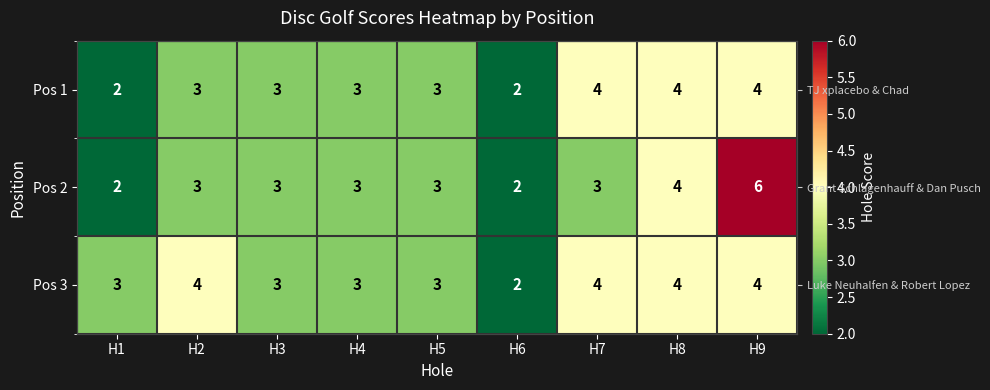

Rank the categories by Pos 2 value from lowest to highest.

H1, H6, H2, H3, H4, H5, H7, H8, H9